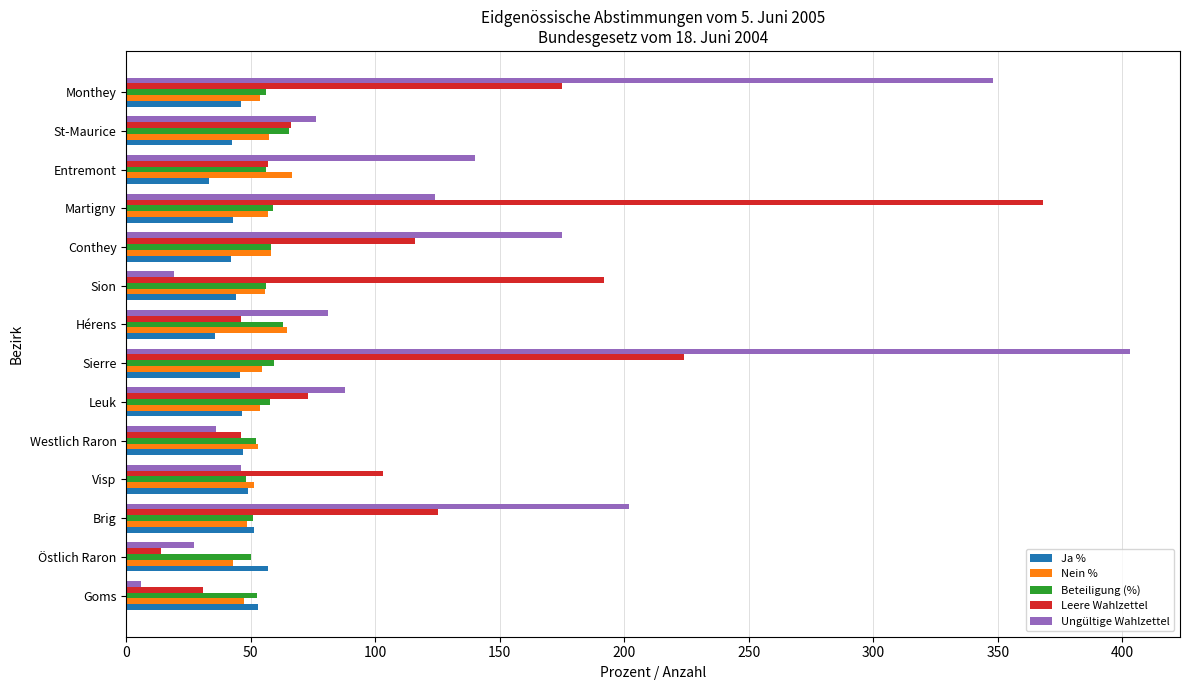

At which category is the sum across all series the highest?

Sierre